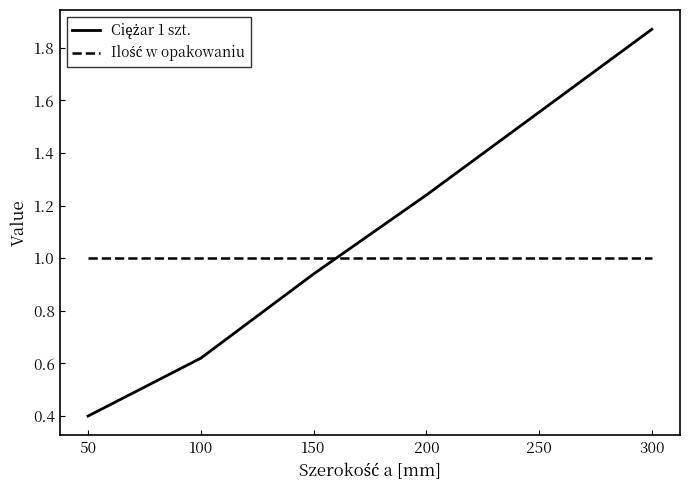

How many lines are shown in the chart?

2